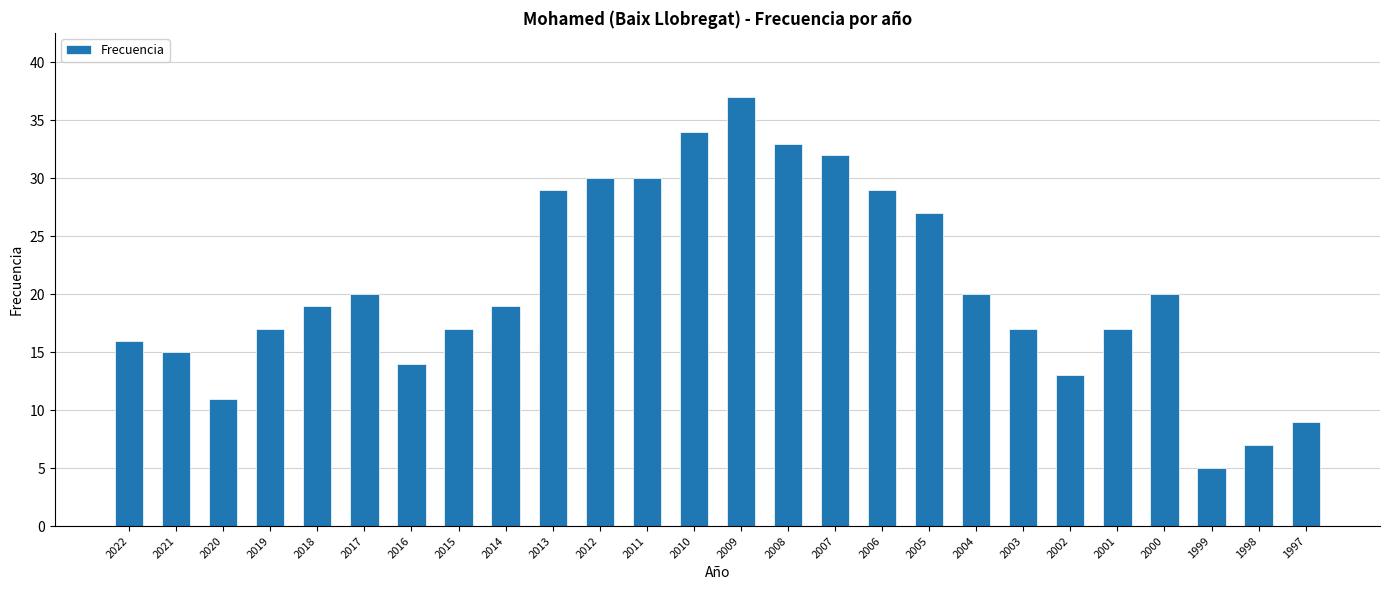

How many series are shown in this chart?

1